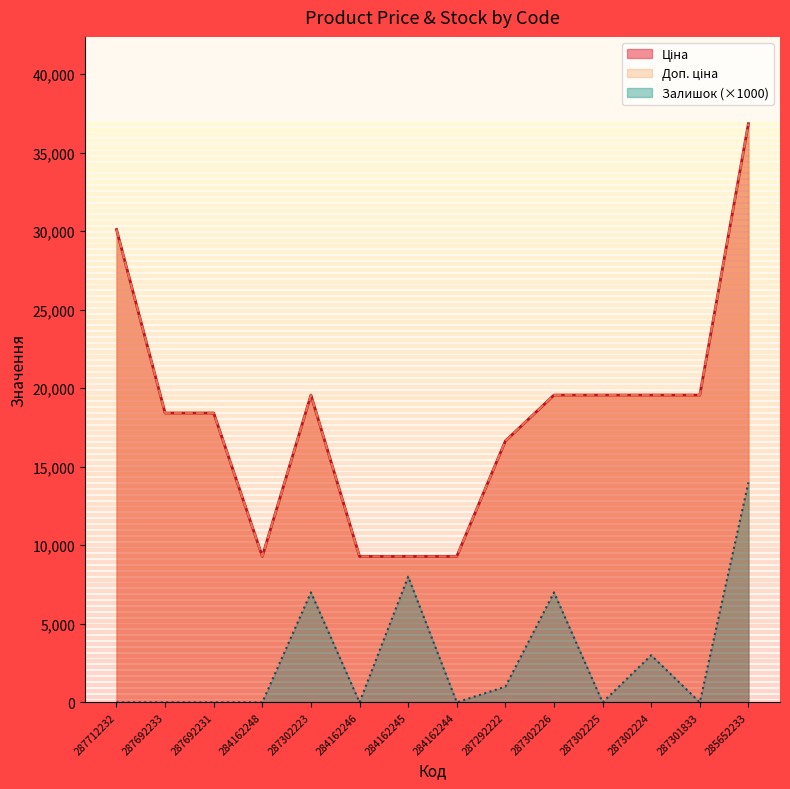

What position from the left is 287301833?

13